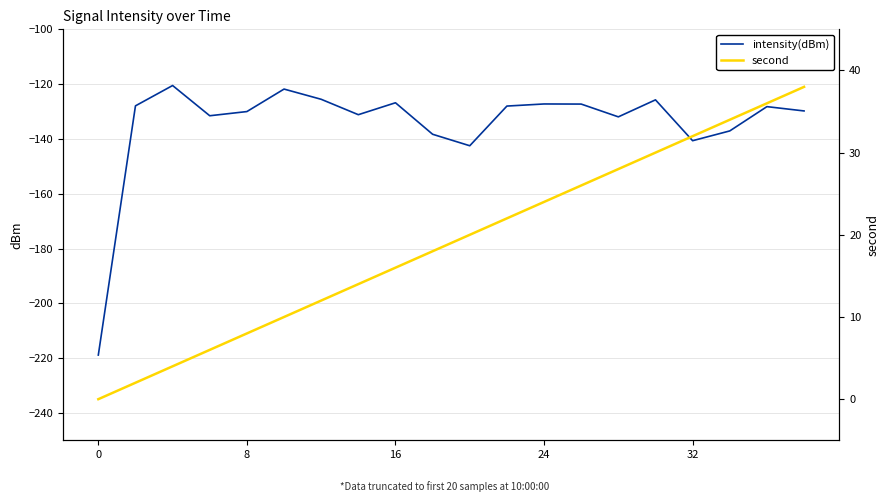

What is the smallest value displayed?

-218.9